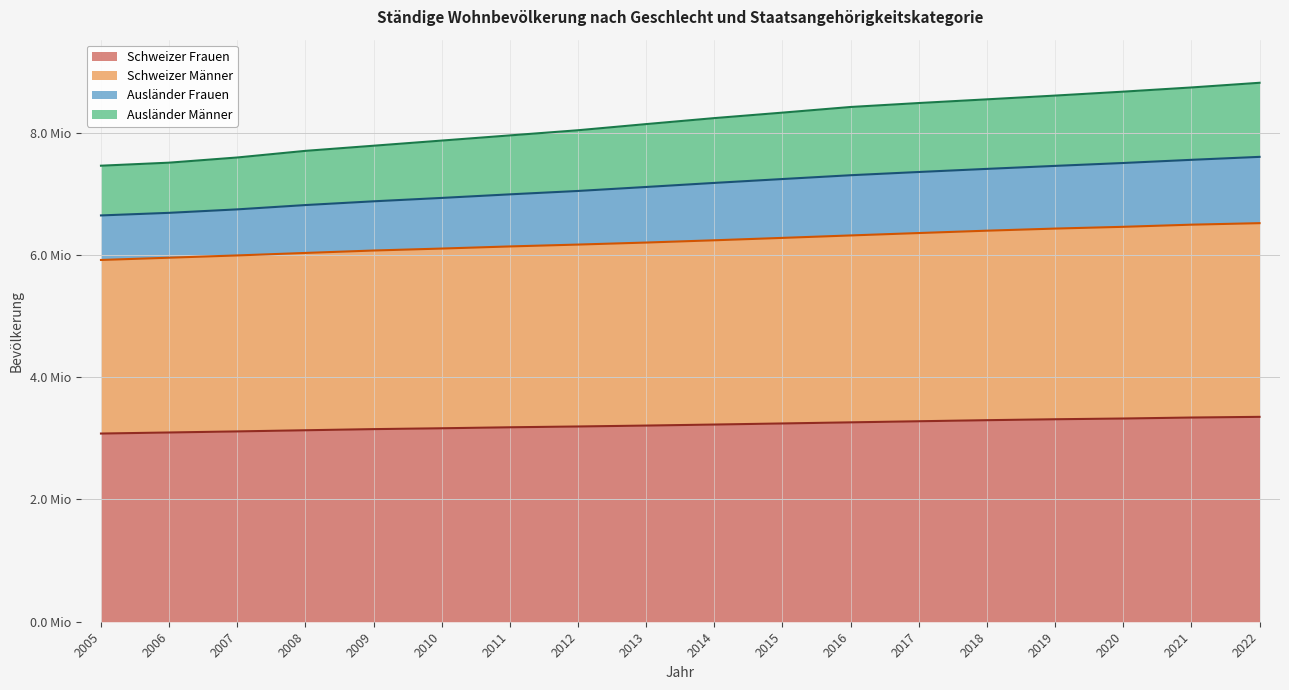

What is the difference between the Schweizer Frauen values at 2022 and 2016?

89943